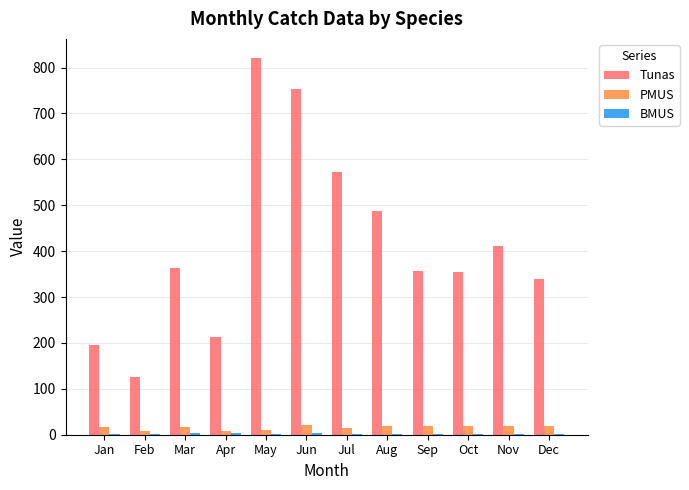

At which category does the chart reach its peak across all series?

May